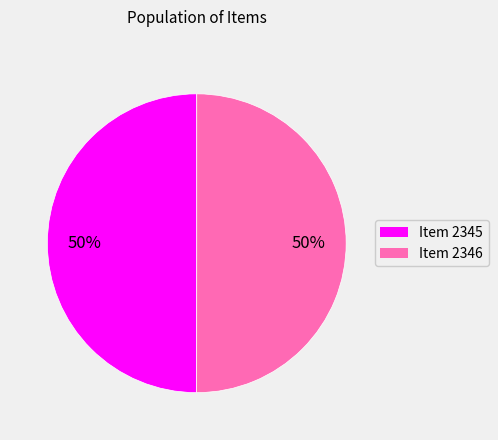

How many segments does this pie chart have?

2